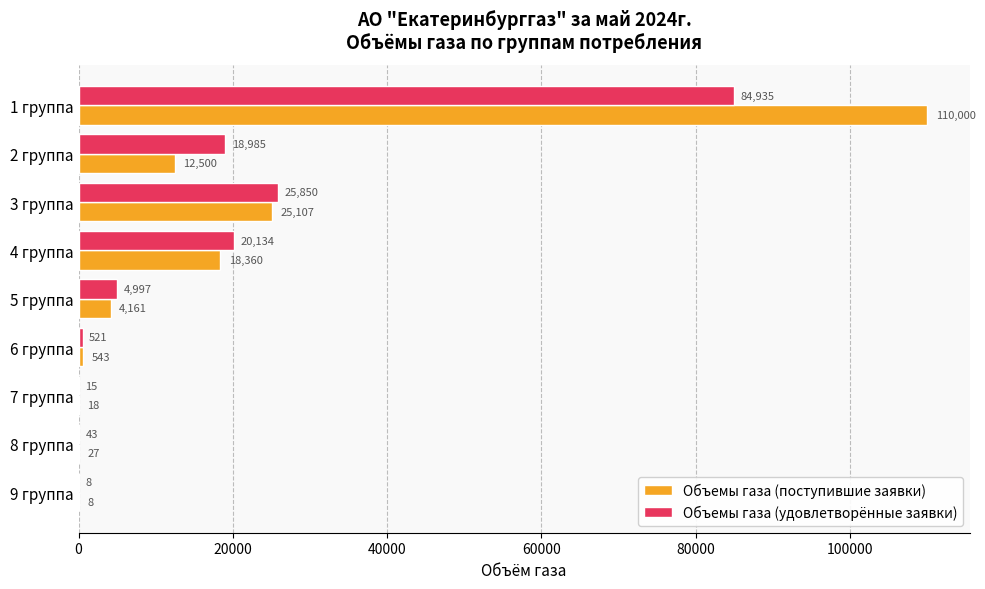

Is the value of Объемы газа (удовлетворённые заявки) at 5 группа greater than the value of Объемы газа (поступившие заявки) at 9 группа?

Yes